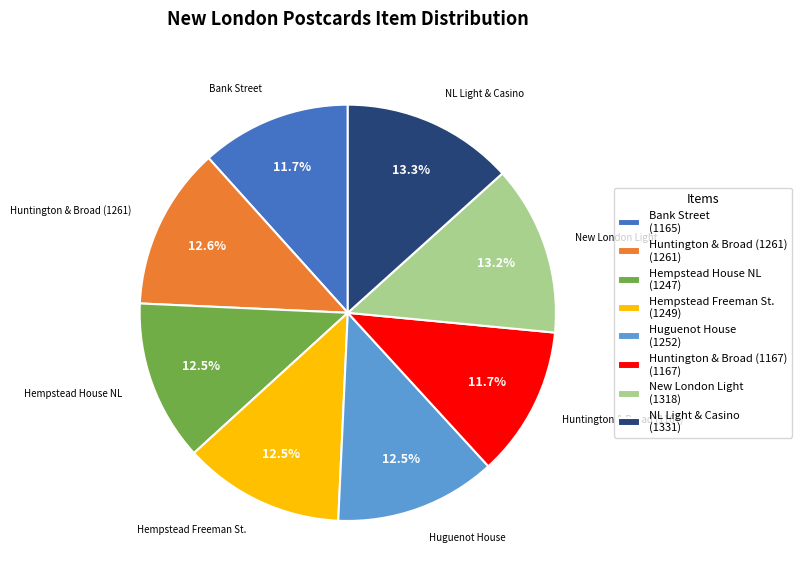

The Bank Street slice represents 12% of the pie. True or false?

True